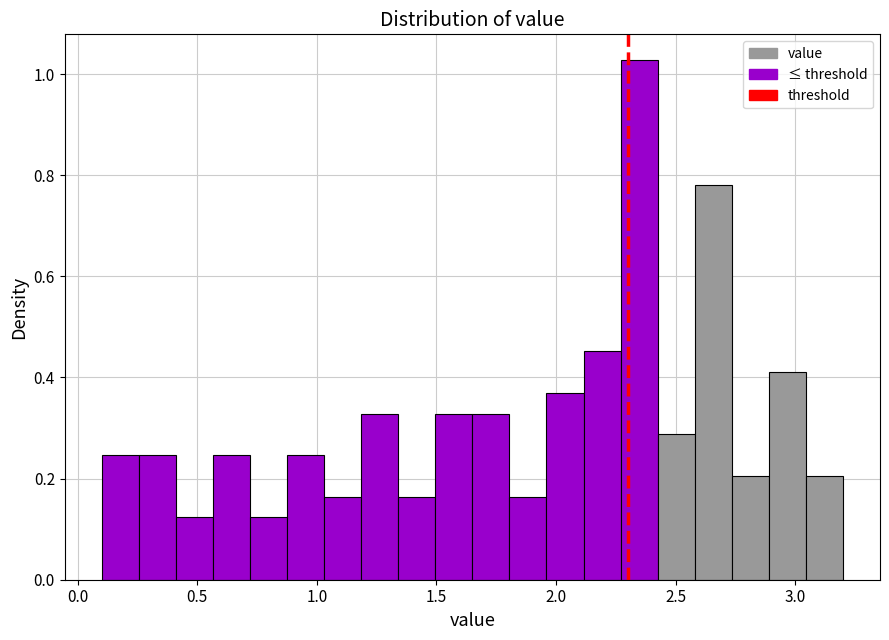

Around what value on the x-axis is the tallest bar? Give the approximate position of its centre, as read against the axis.

2.35